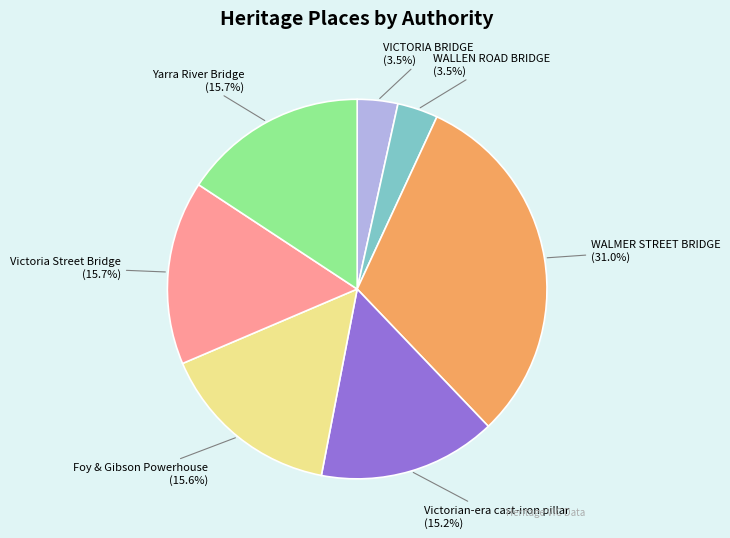

What is the largest slice in the pie chart?

WALMER STREET BRIDGE